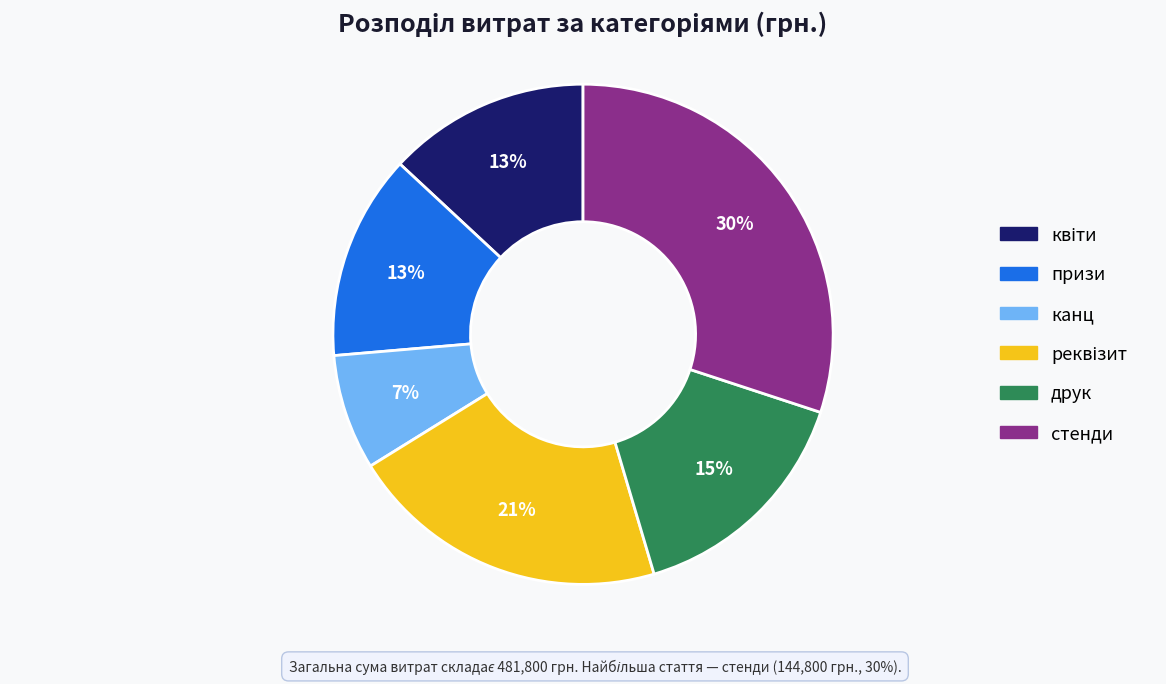

Between друк and канц, which is larger?

друк